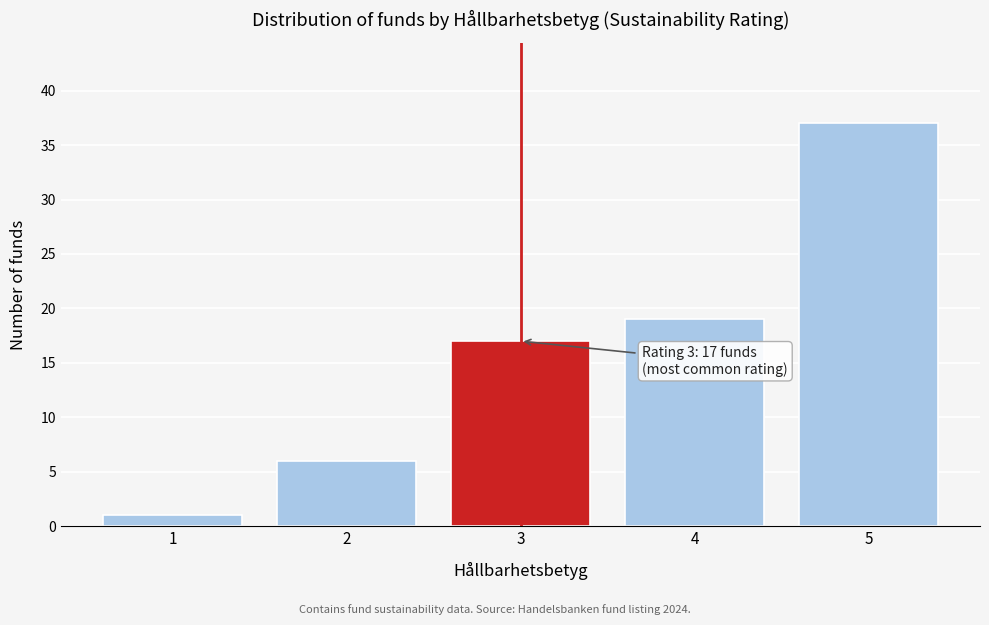

Reading left to right, list all the values displayed in this chart.

1=1	2=6	3=17	4=19	5=37